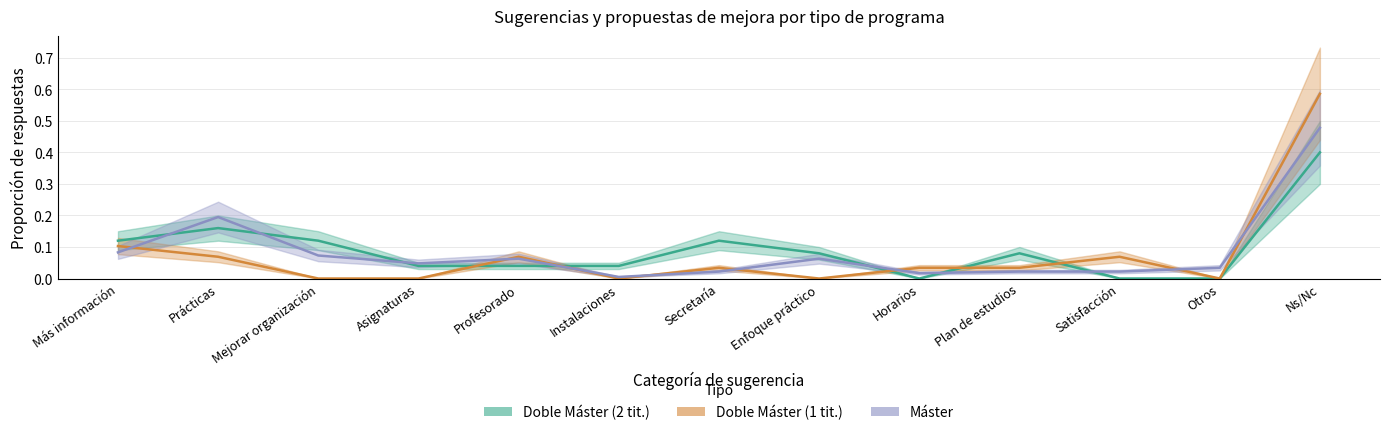

Count the number of data series in this chart.

3